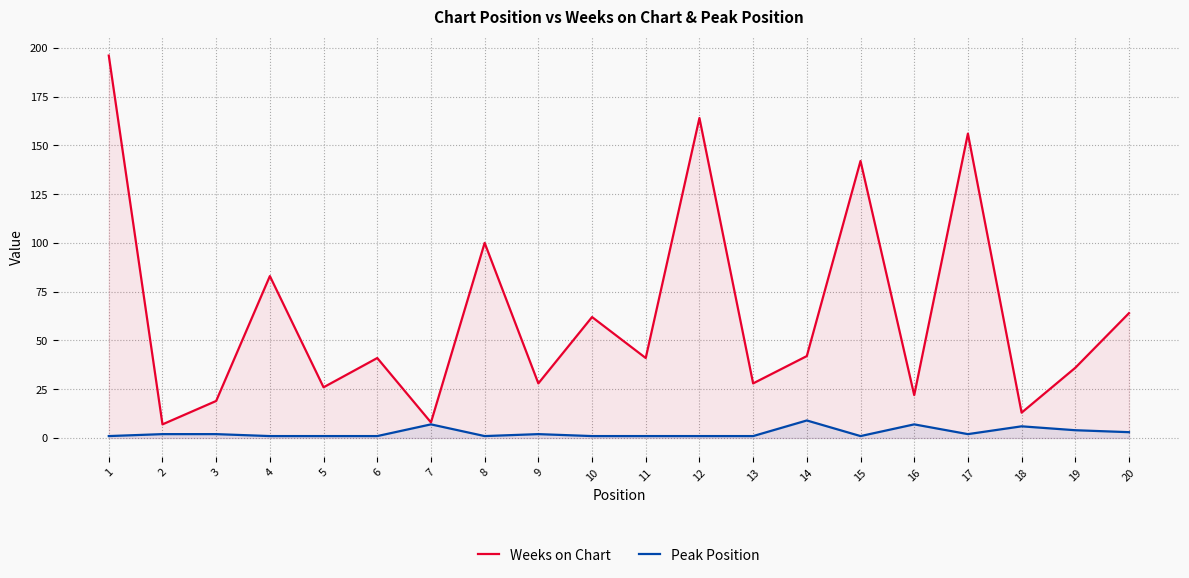

At which category is the sum across all series the highest?

1